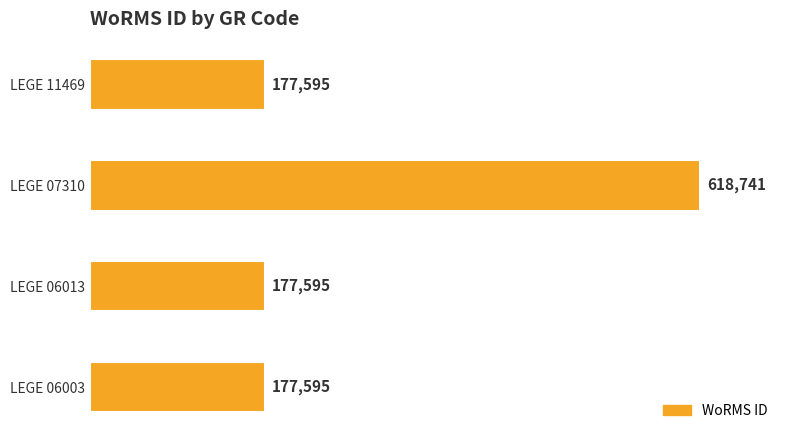

Is it true that the value at LEGE 06013 is 279953?

False